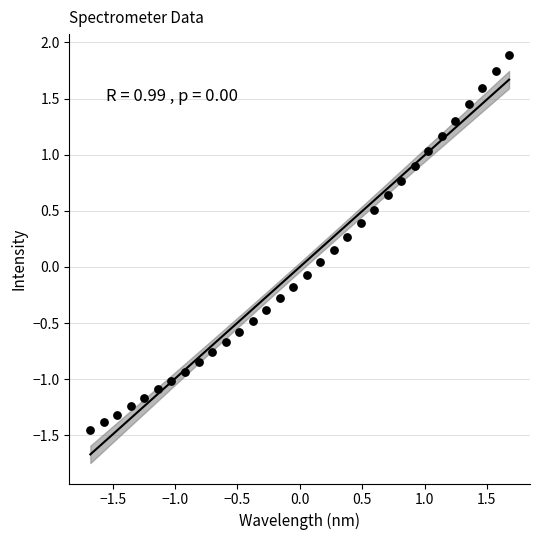

What is the range of Y values (max minus min)?

3.3